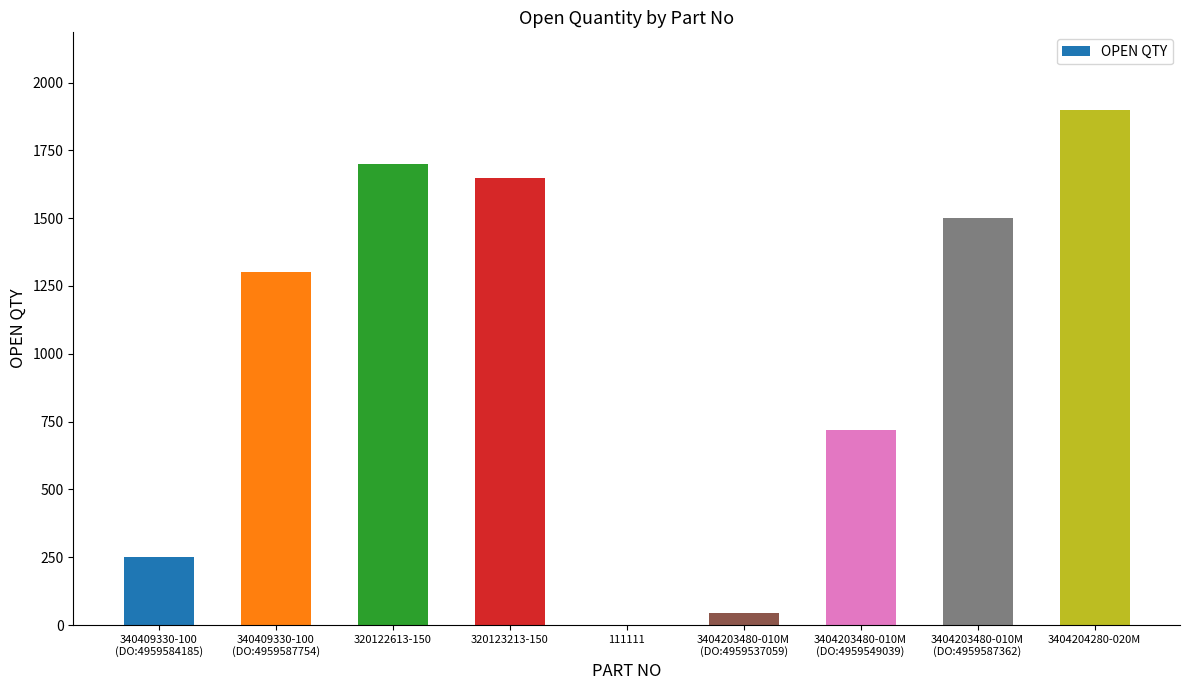

Are the bars horizontal?

No